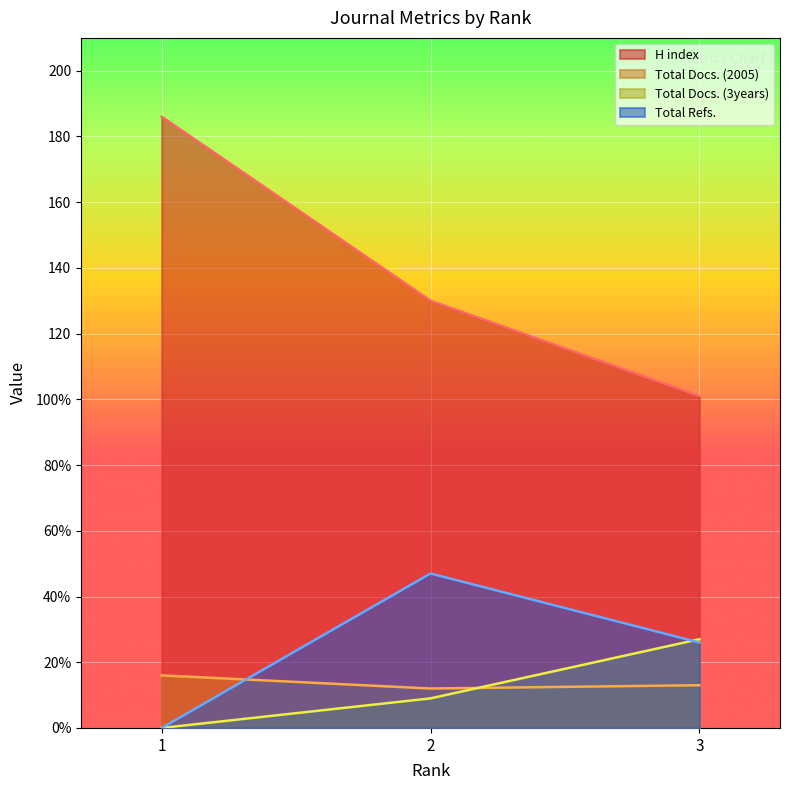

The Total Docs. (3years) series shows 13 at 1. True or false?

False